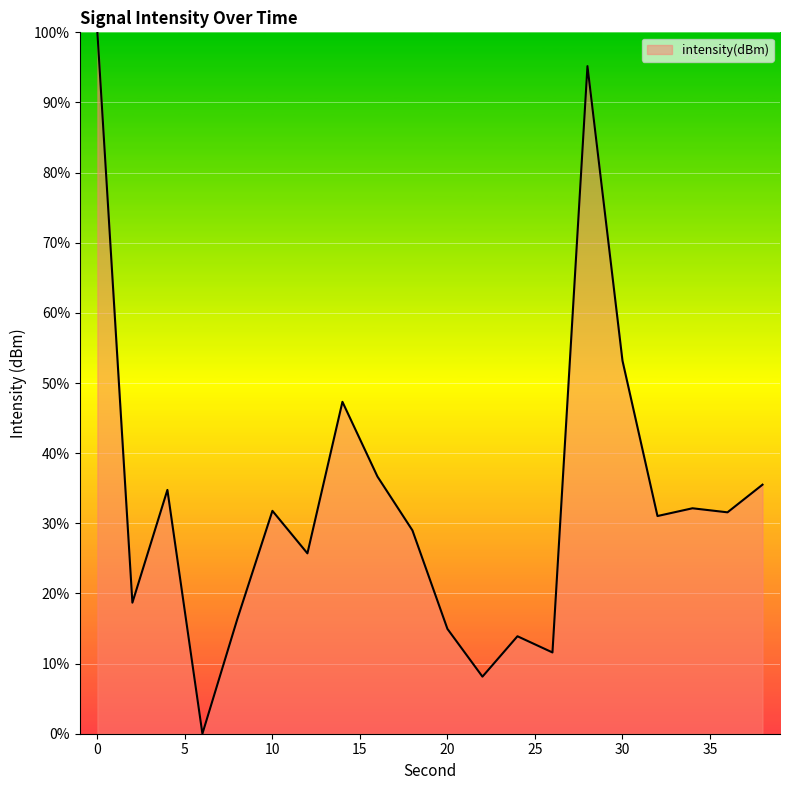

What is the maximum value shown in the chart?

100.0